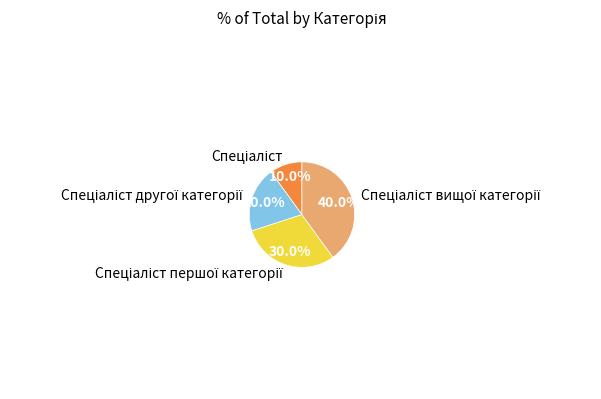

Is there a majority slice in this chart?

No